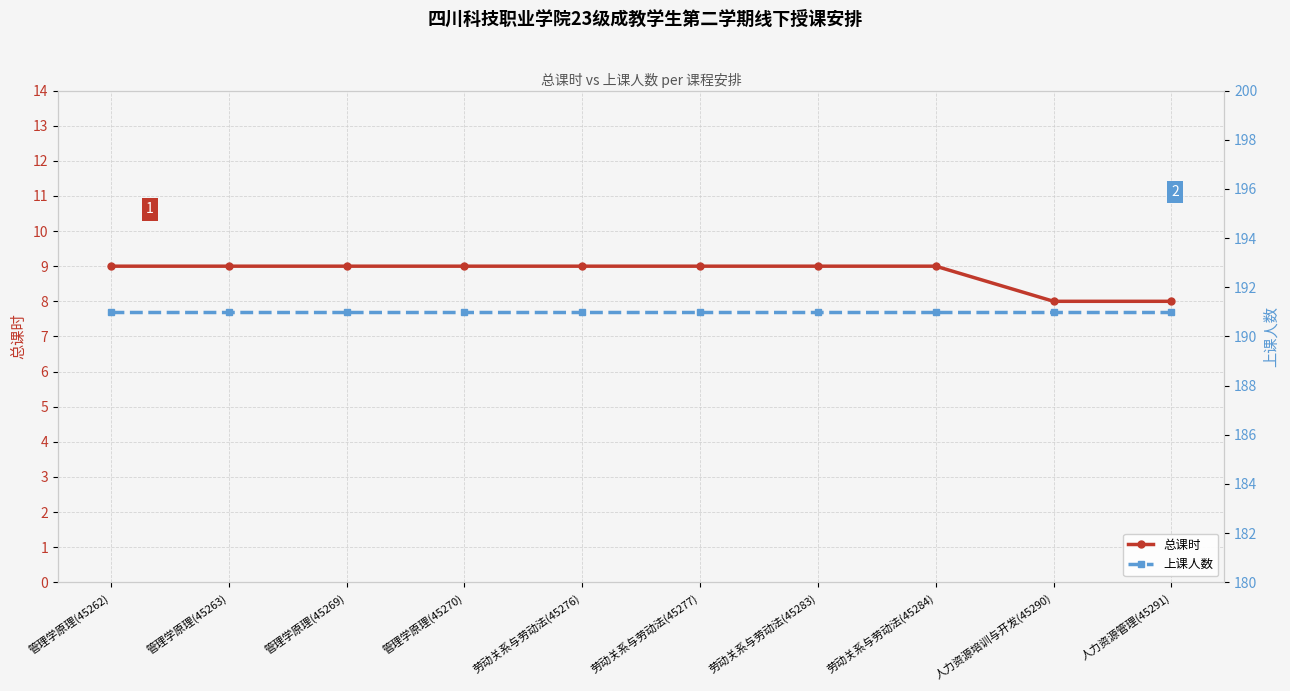

Rank the series by their average value, from lowest to highest.

总课时, 上课人数